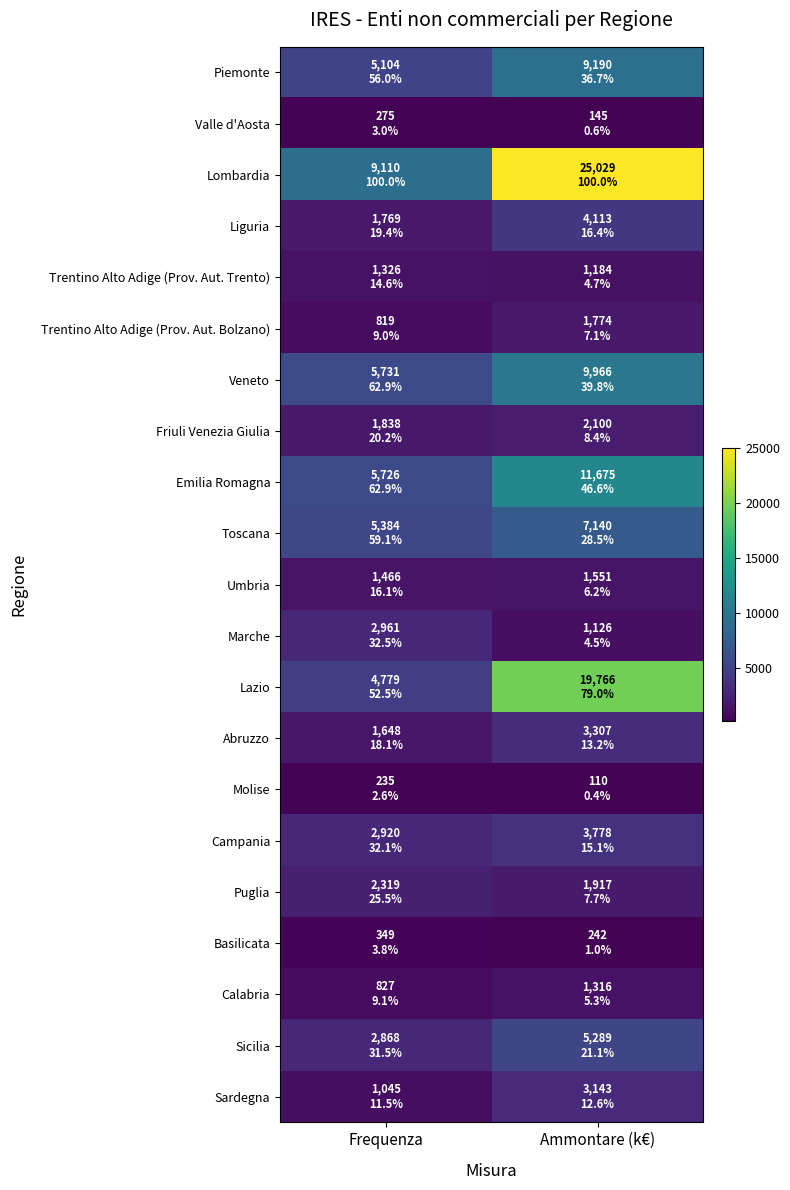

At which category is the sum across all series the highest?

Ammontare (k€)